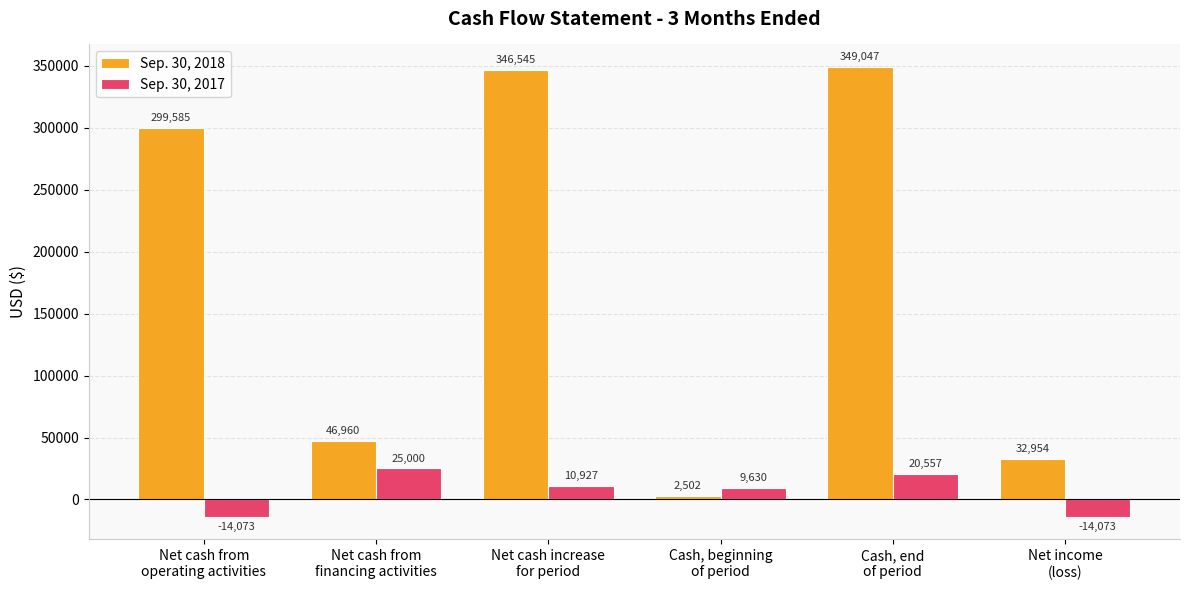

Which label corresponds to the largest value in the chart?

Cash, end
of period